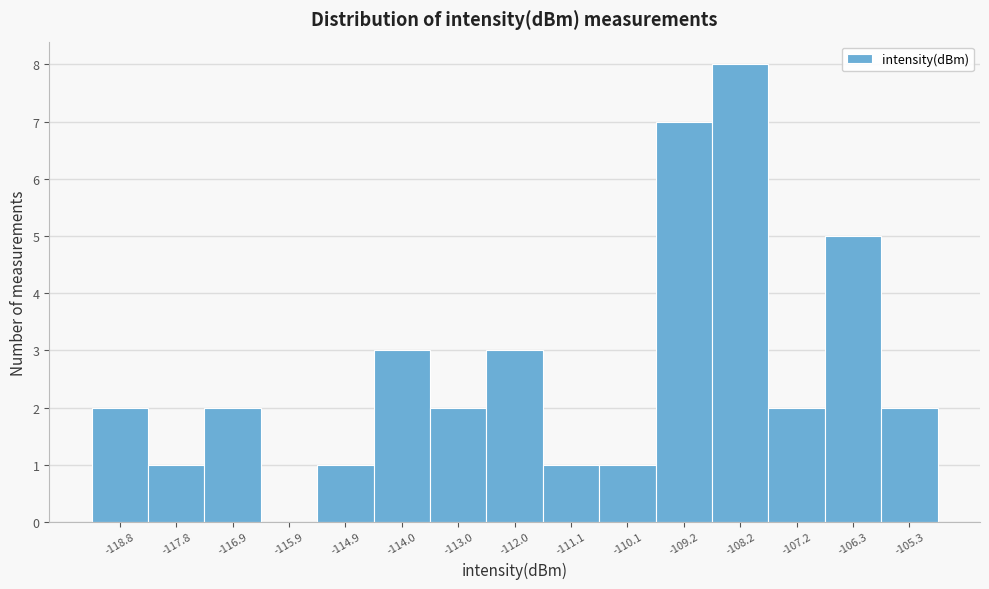

Reading left to right, extract all data points from this chart.

-118.8=2	-117.8=1	-116.9=2	-115.9=0	-114.9=1	-114.0=3	-113.0=2	-112.0=3	-111.1=1	-110.1=1	-109.2=7	-108.2=8	-107.2=2	-106.3=5	-105.3=2